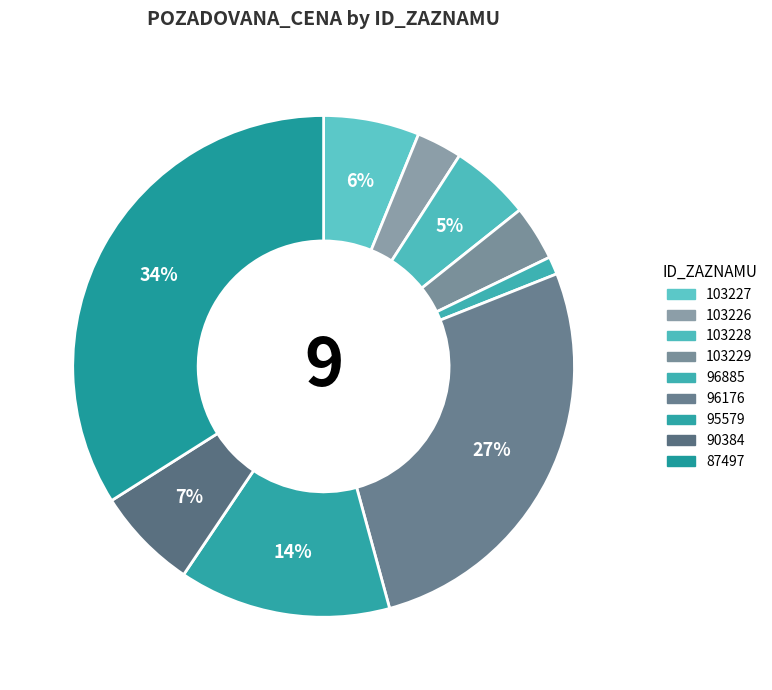

Is it true that 103226 is 1% of the pie?

False